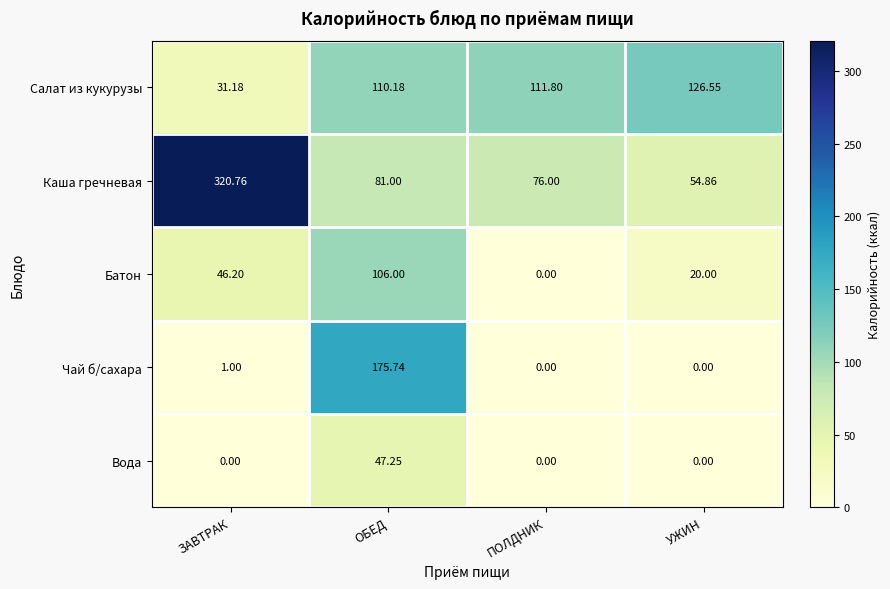

At how many categories does at least one series exceed 95?

4